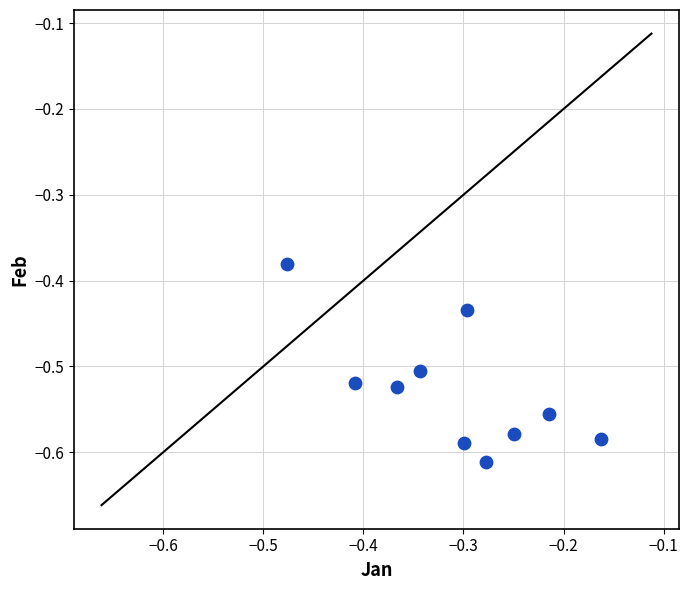

What is the average X value?

-0.3